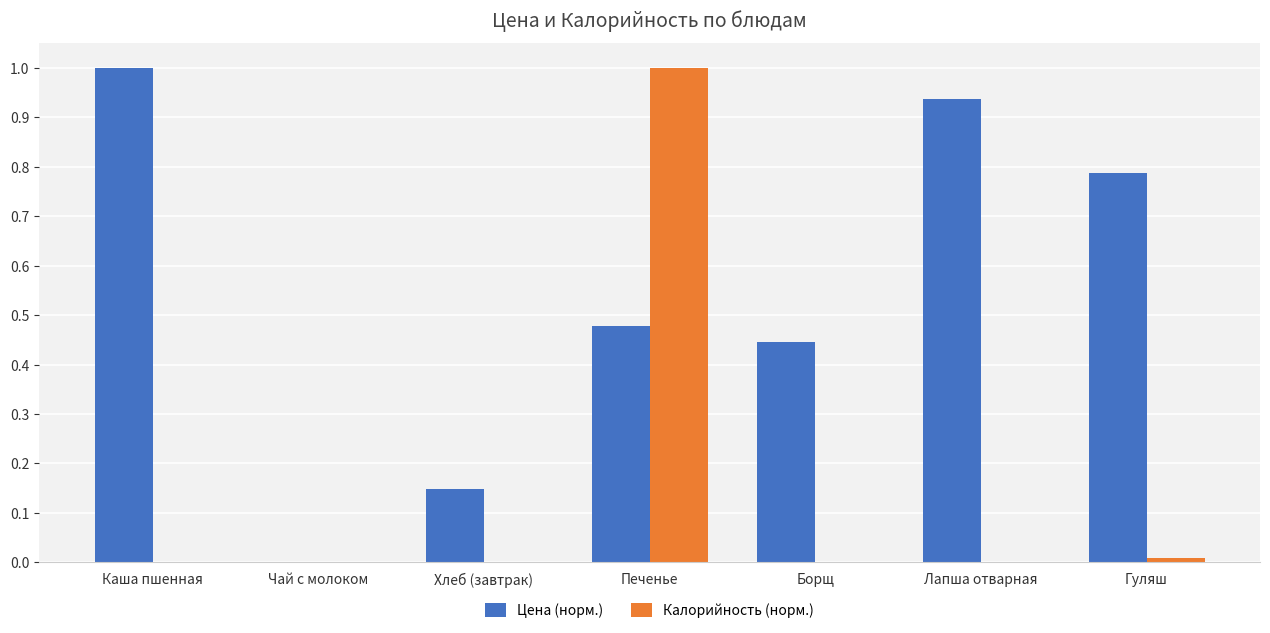

True or false: Цена (норм.) has a value of 0.3 at Печенье.

False